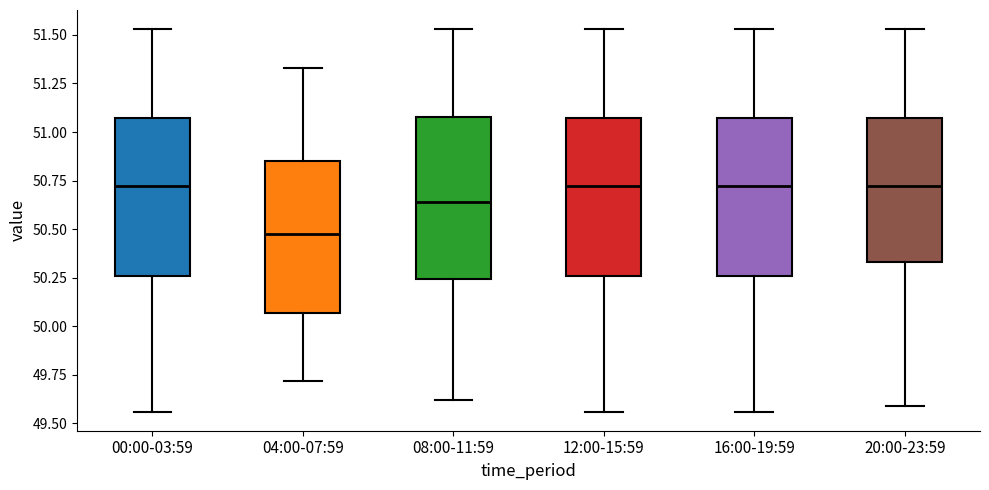

Where is the upper edge of the box for 16:00-19:59 on the y-axis? The values are not printed on the chart, so give them approximately, as read against the axis.

51.05